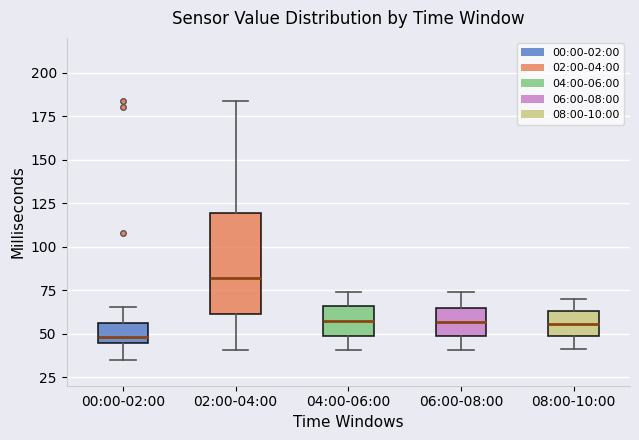

Reading left to right, transcribe this box plot: for each box, give where its median line is, the range the box spans, and where its two whiskers end, as read against the y-axis. The values are not printed on the chart, so give them approximately, as read against the axis.

00:00-02:00: median 50, box 45 to 55, whiskers 35 to 65
02:00-04:00: median 80, box 60 to 120, whiskers 40 to 185
04:00-06:00: median 55, box 50 to 65, whiskers 40 to 75
06:00-08:00: median 55, box 50 to 65, whiskers 40 to 75
08:00-10:00: median 55, box 50 to 65, whiskers 40 to 70